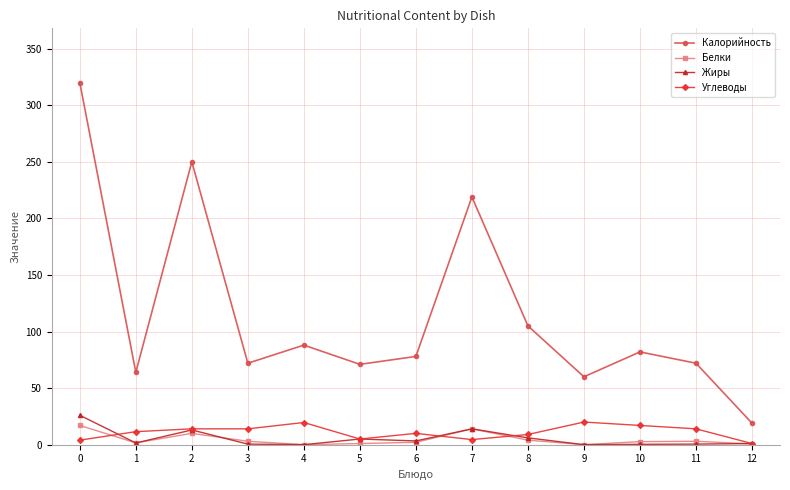

What is the difference between the Белки values at 3 and 8?

1.0